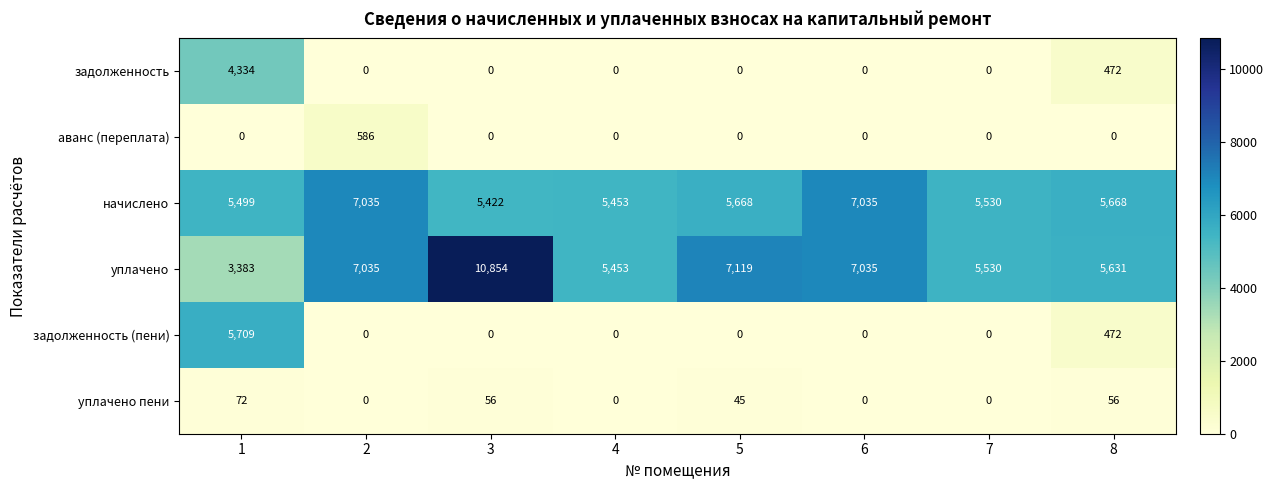

What is the sum of all начислено values?

47310